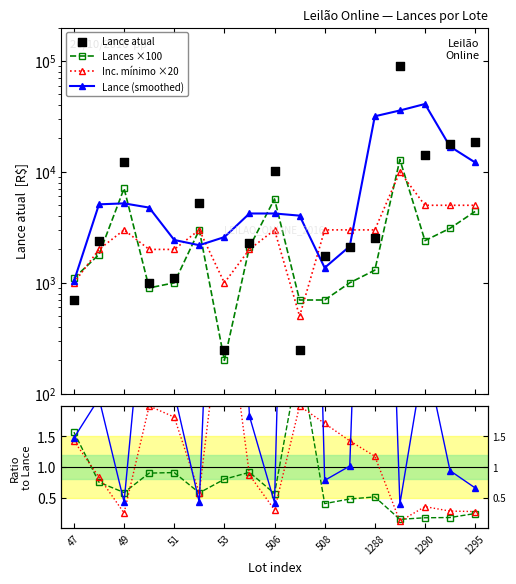

At how many categories does at least one series exceed 83974?

1